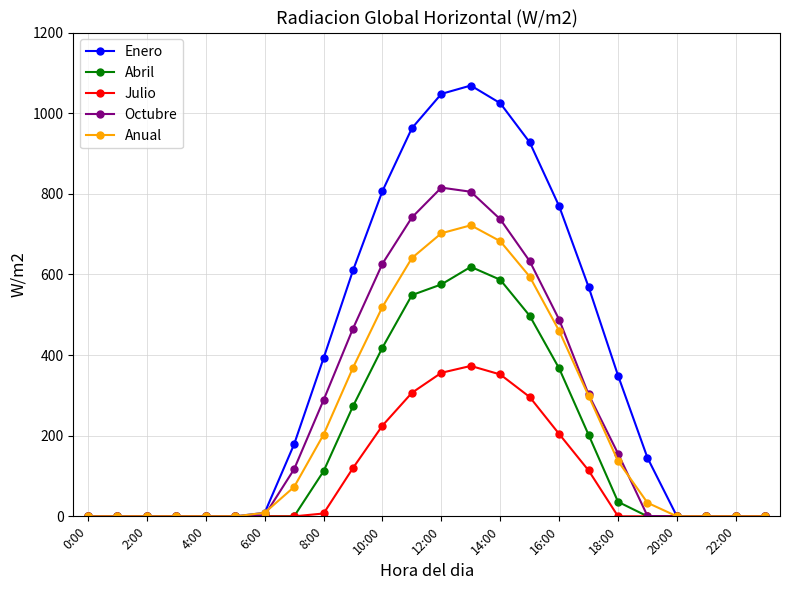

What is the value of the Enero point at the 14th from the left?

1068.6